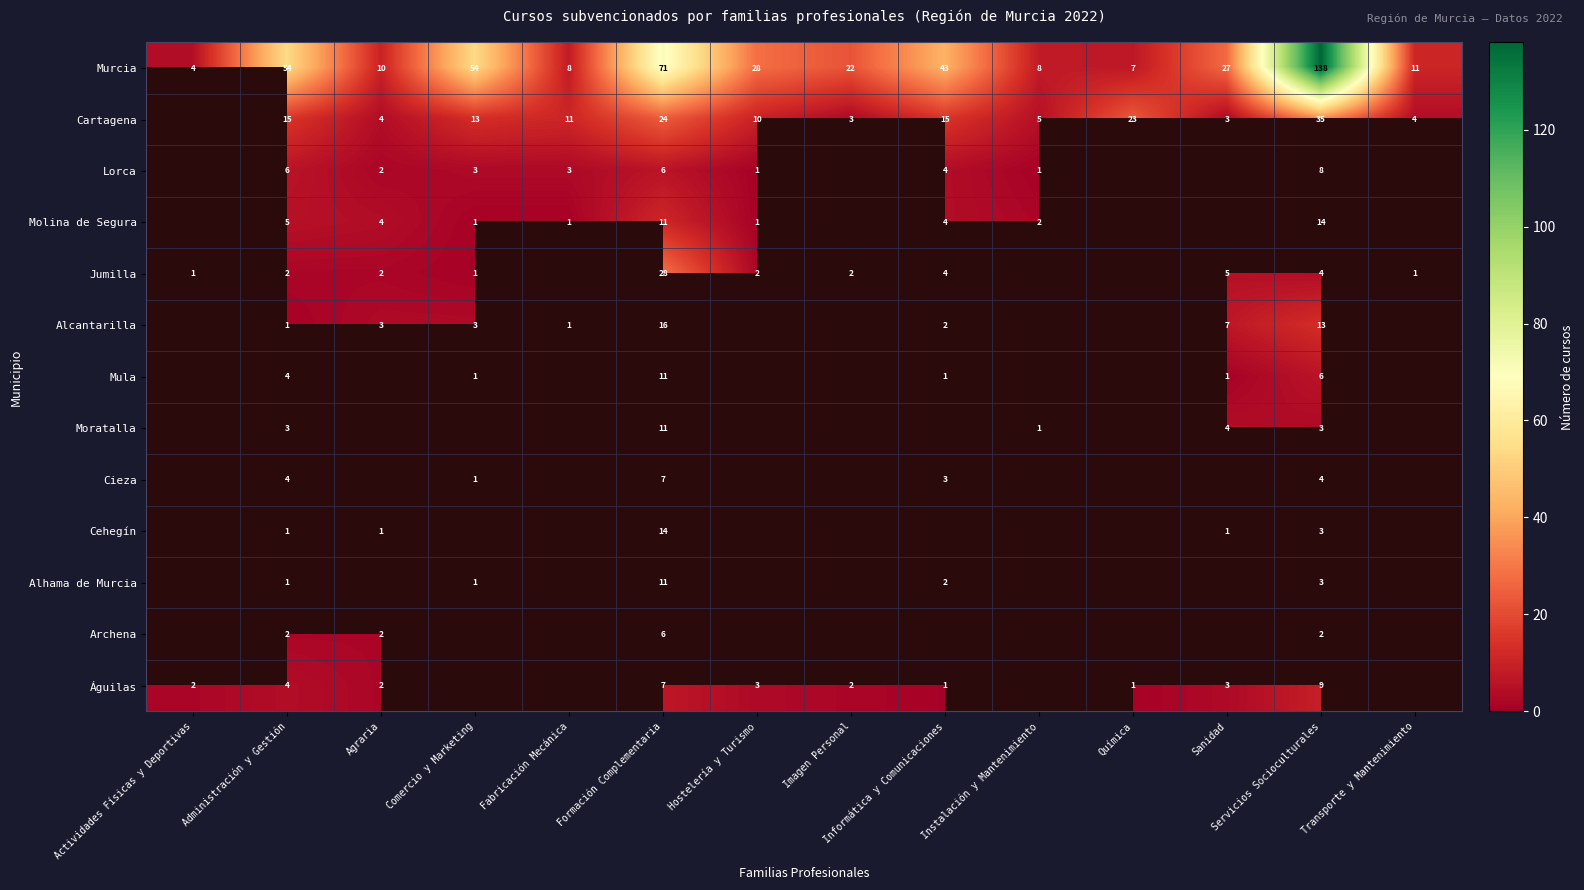

True or false: Cartagena has a value of 4 at Agraria.

True